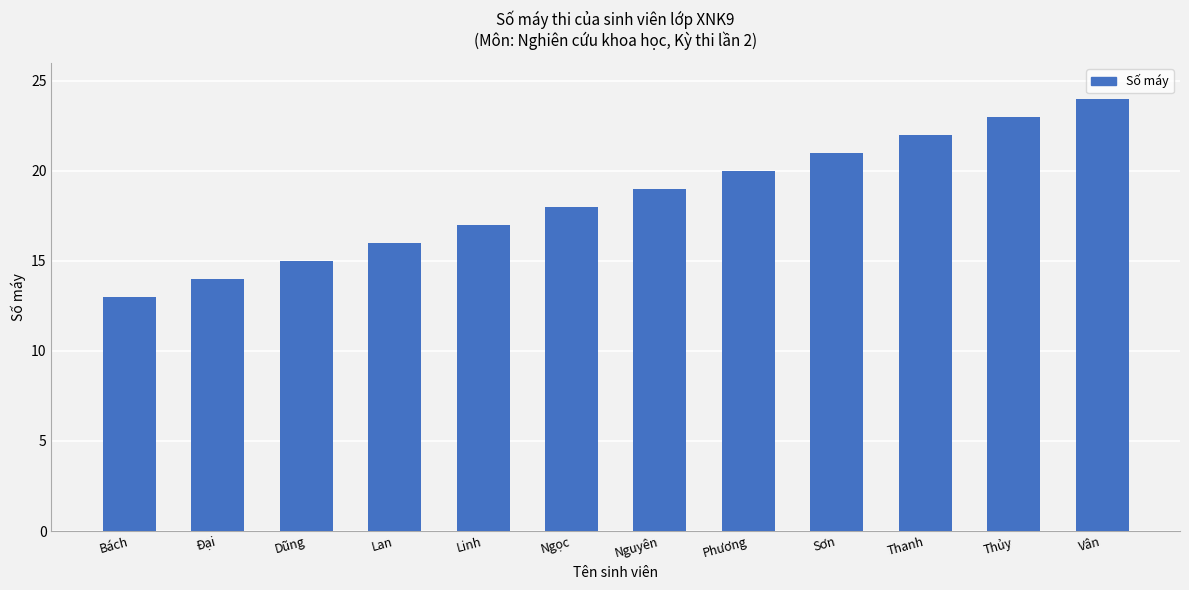

List the labels in order of value, largest first.

Vân, Thủy, Thanh, Sơn, Phương, Nguyên, Ngọc, Linh, Lan, Dũng, Đại, Bách